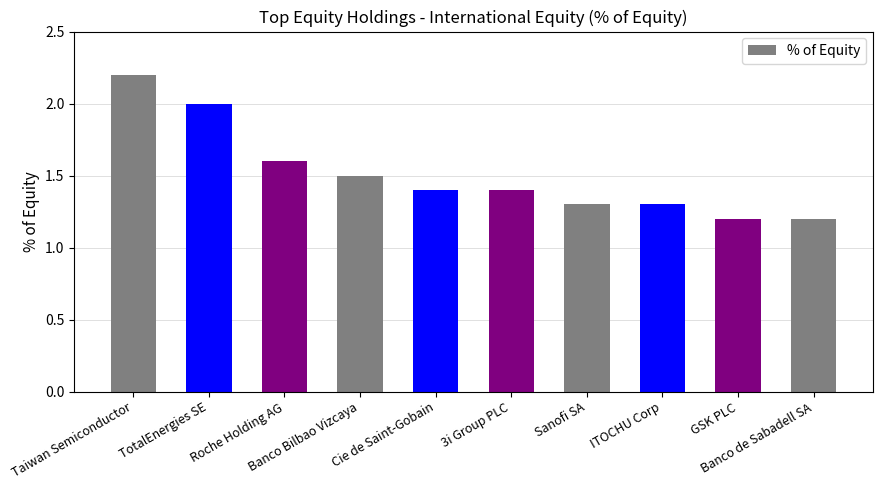

Between Taiwan Semiconductor and TotalEnergies SE, which is larger?

Taiwan Semiconductor